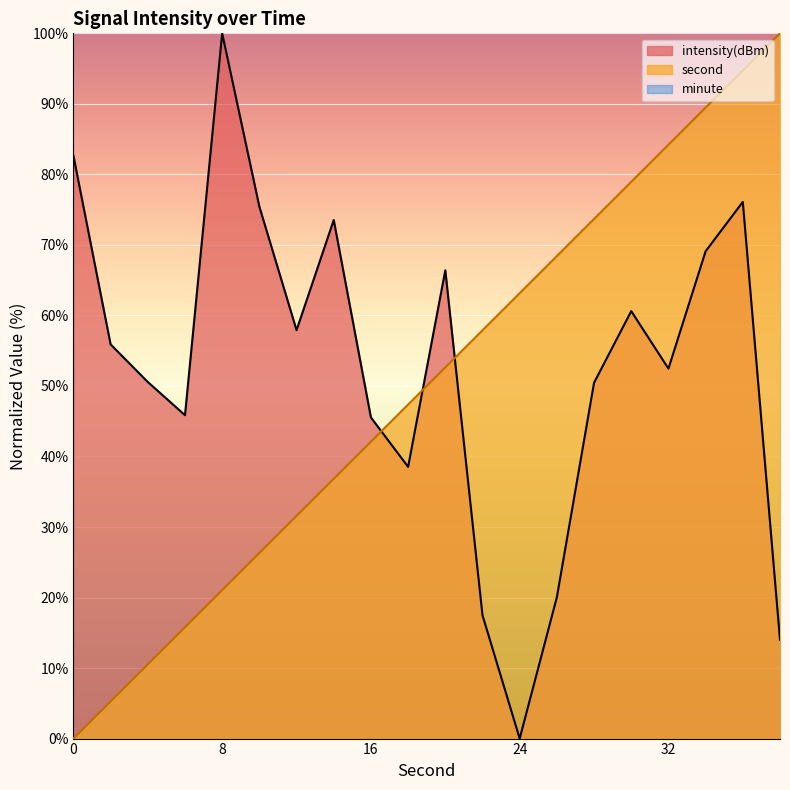

How many values in the intensity(dBm) series are below 55?

10